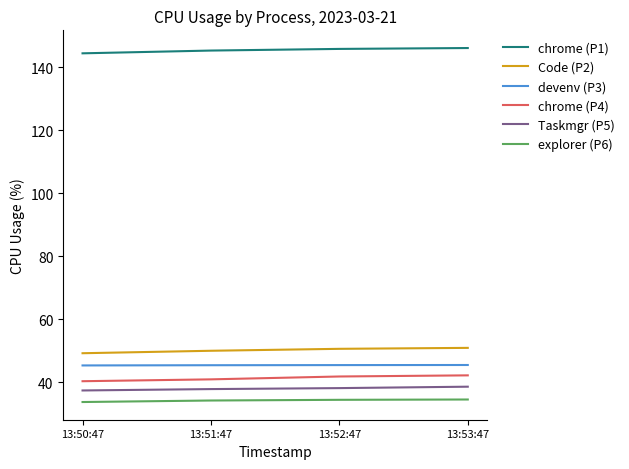

What is the difference between the highest and lowest values at 13:51:47?

111.2